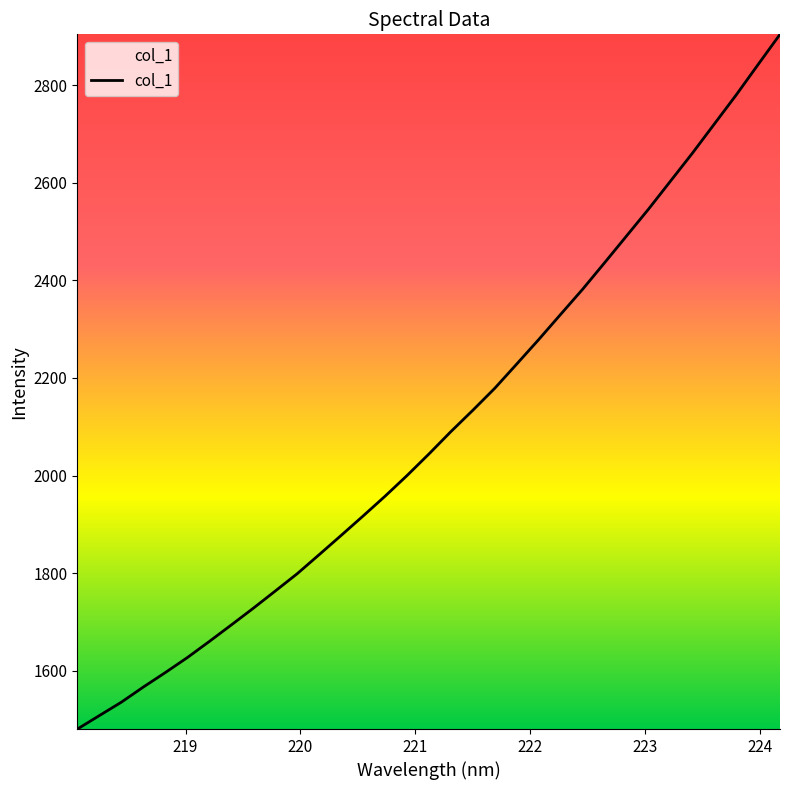

What is the difference between the maximum and minimum values?

1423.5